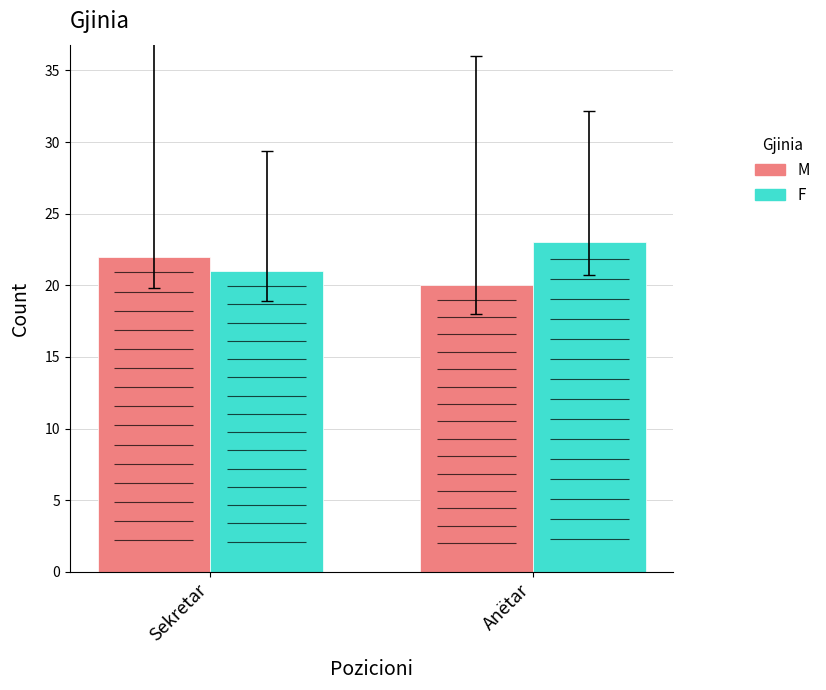

True or false: F has a value of 36 at Sekretar.

False